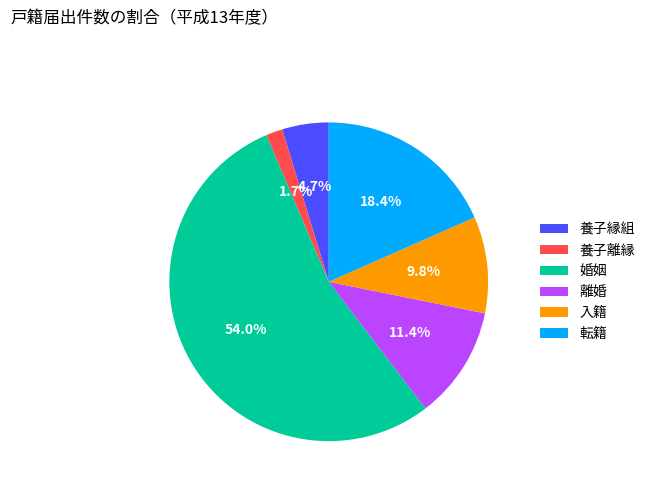

Which slice is the smallest?

養子離縁